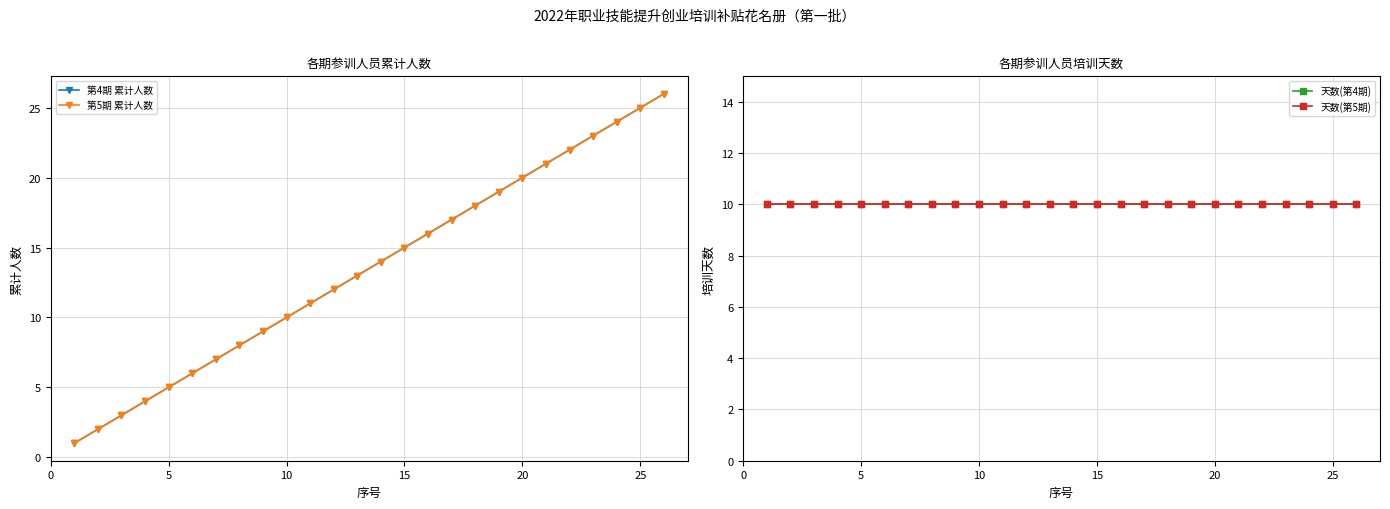

What is the minimum value shown in the chart?

1